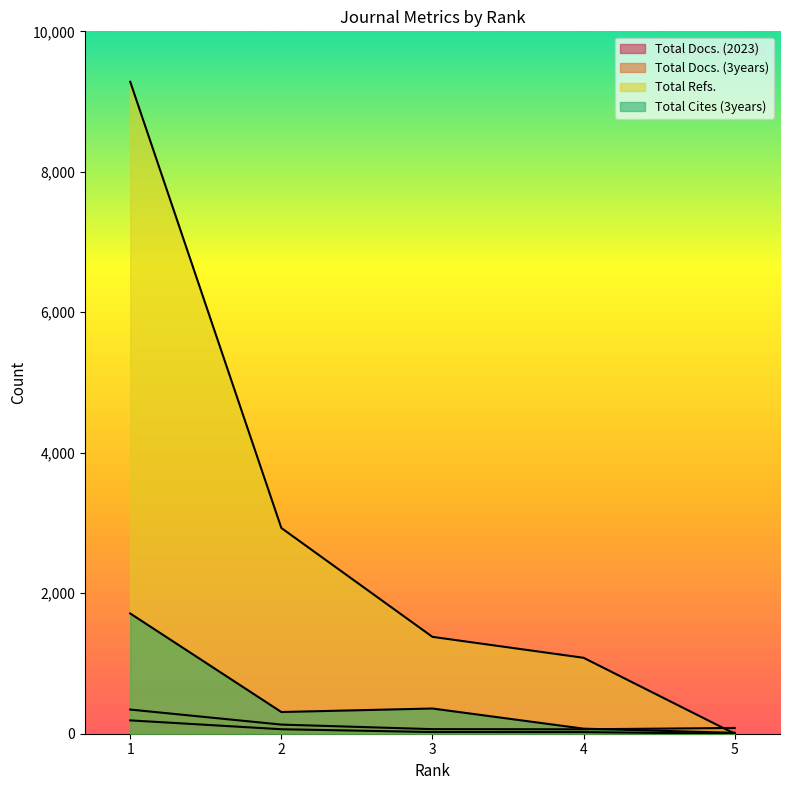

Between 3 and 2, which is larger?

2